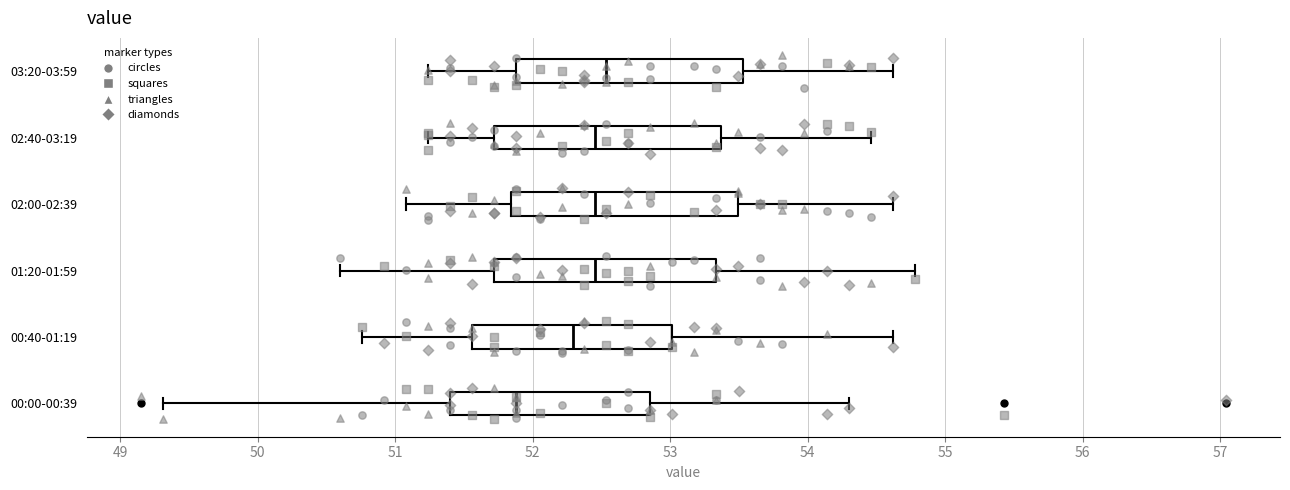

Where is the left edge of the box for 01:20-01:59 on the x-axis? The values are not printed on the chart, so give them approximately, as read against the axis.

51.7